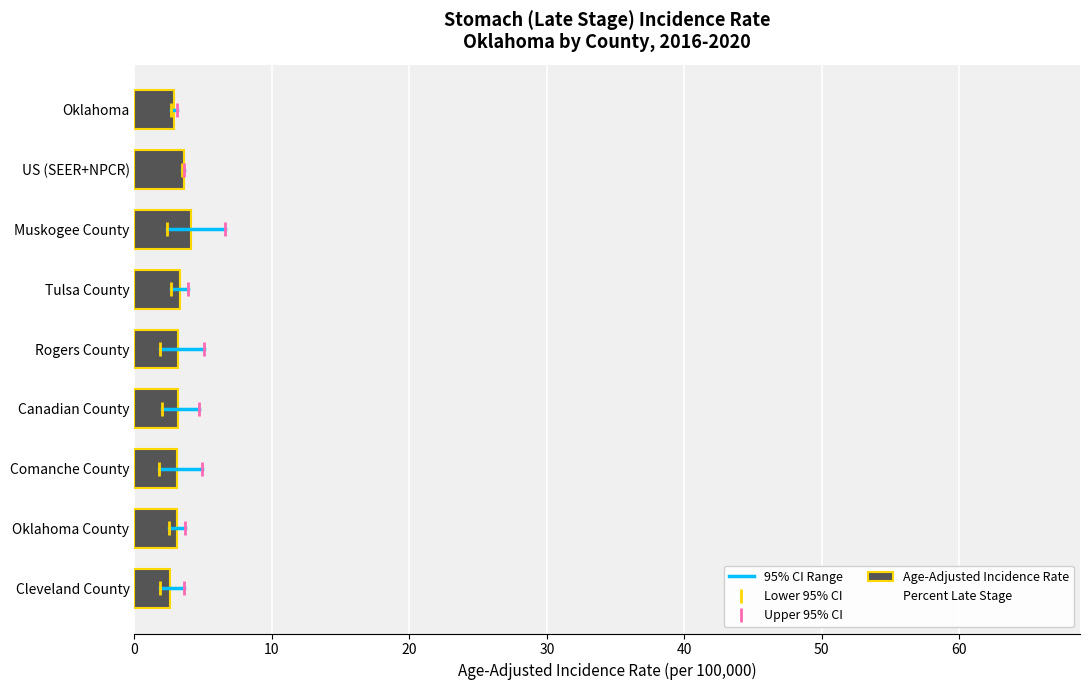

The chart shows a value of 3.2 at Rogers County. True or false?

True